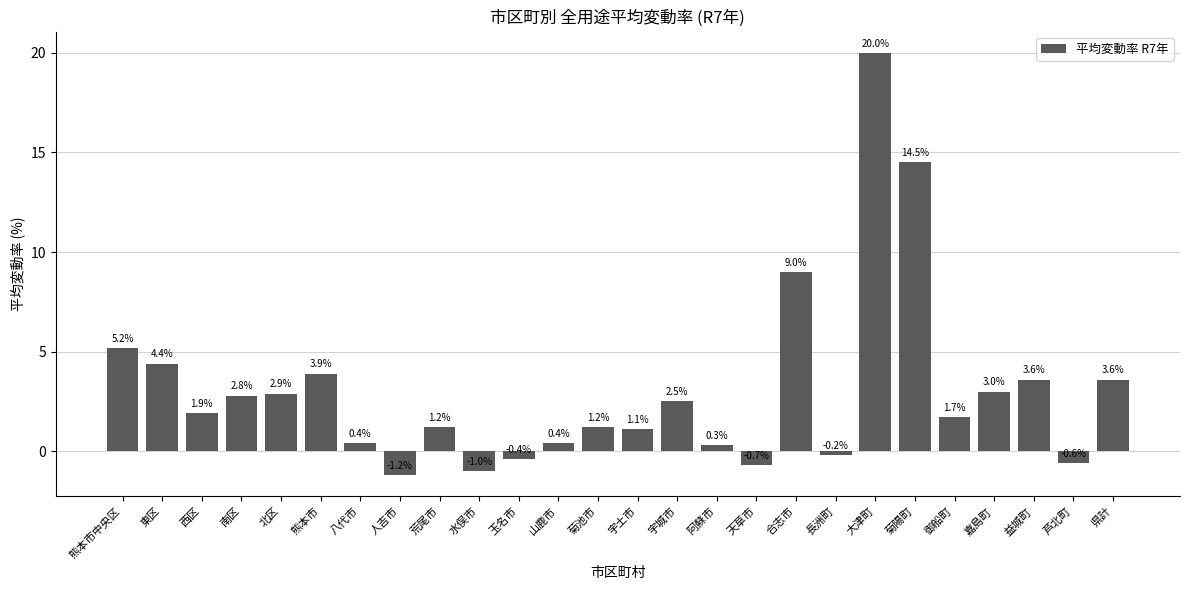

Reading left to right, extract all data points from this chart.

5.2	4.4	1.9	2.8	2.9	3.9	0.4	-1.2	1.2	-1.0	-0.4	0.4	1.2	1.1	2.5	0.3	-0.7	9.0	-0.2	20.0	14.5	1.7	3.0	3.6	-0.6	3.6